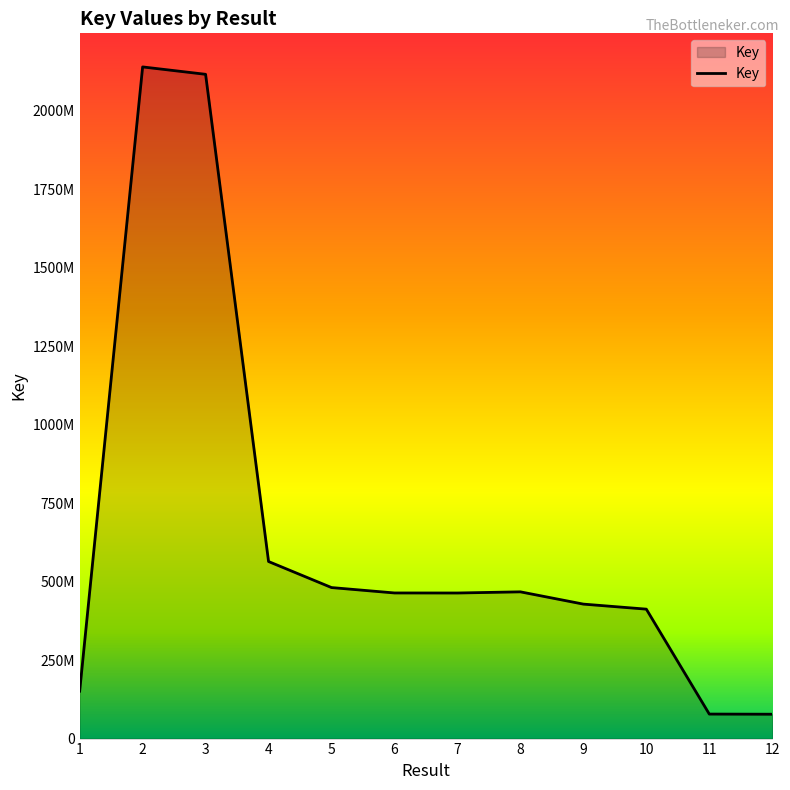

List the labels in order of value, largest first.

2, 3, 4, 5, 8, 6, 7, 9, 10, 1, 11, 12